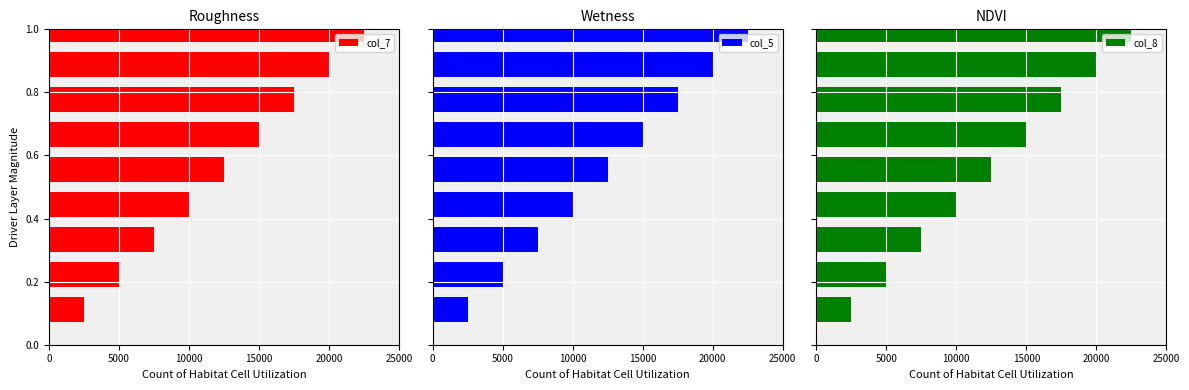

What is the difference between the maximum and second lowest values in the col_5 series?

17500